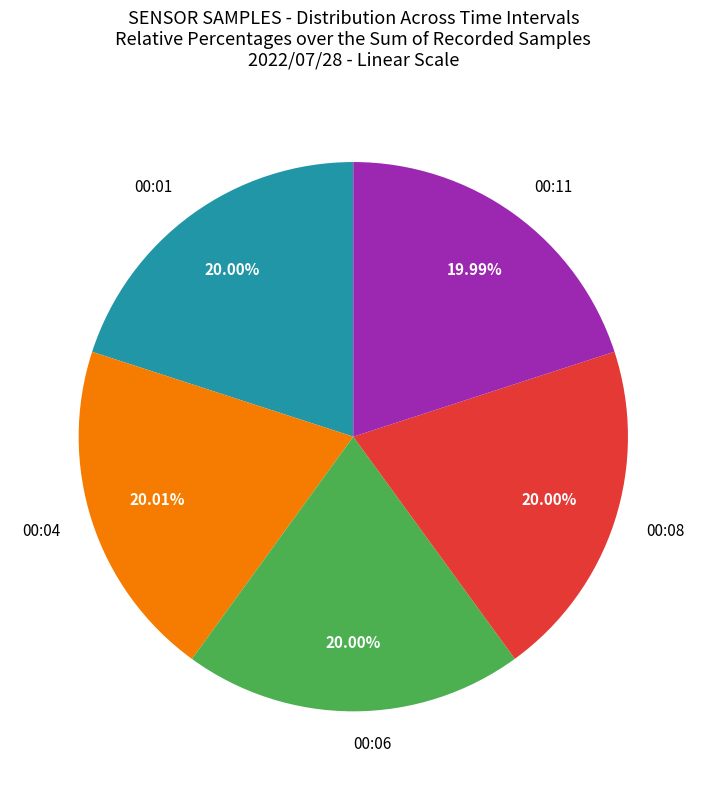

Does 00:01 represent more than half of the total?

No